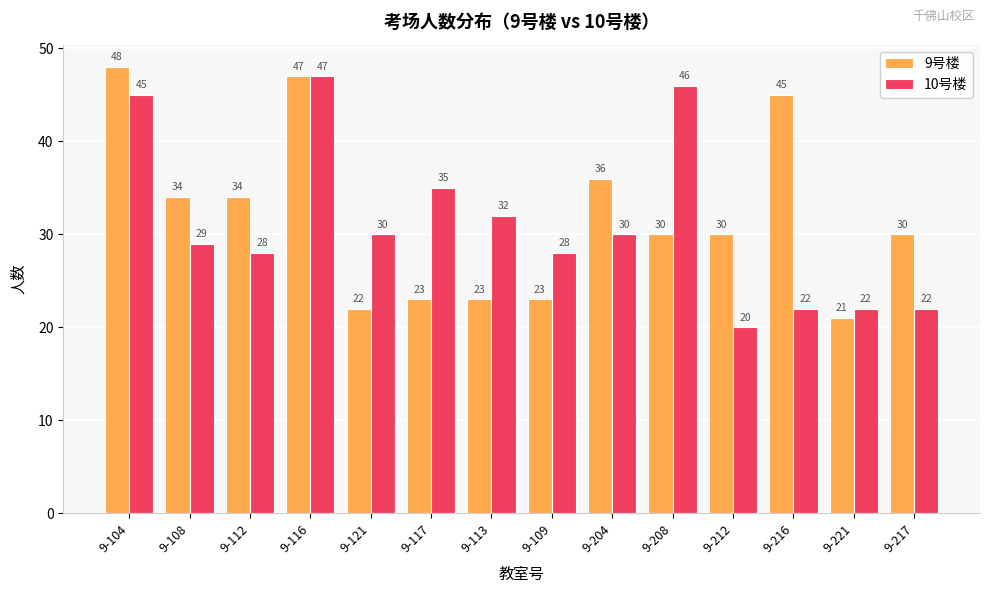

What is the sum of the 9号楼 values at 9-216 and 9-121?

67